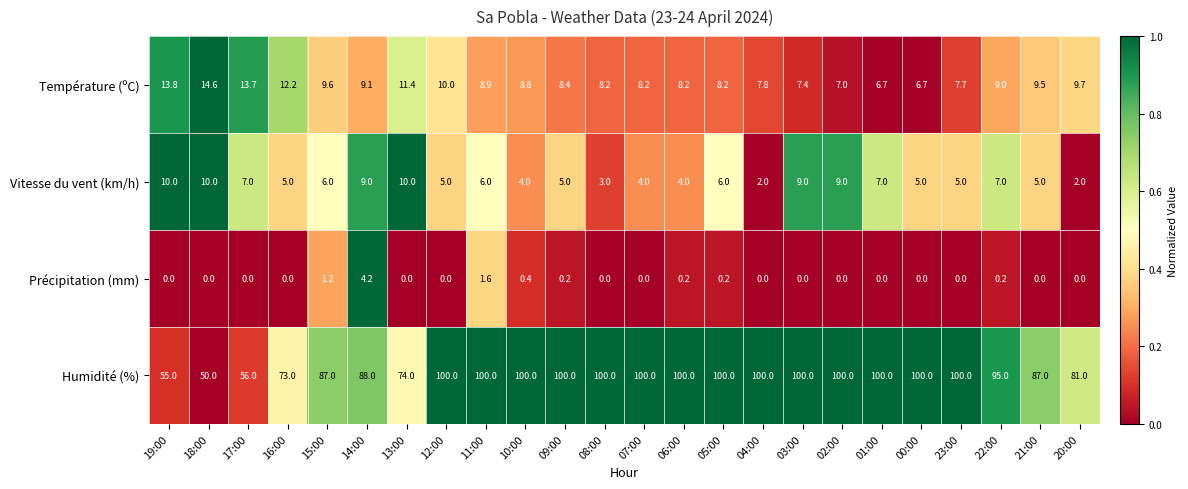

Rank the series at 18:00 from highest to lowest value.

Humidité (%), Température (ºC), Vitesse du vent (km/h), Précipitation (mm)